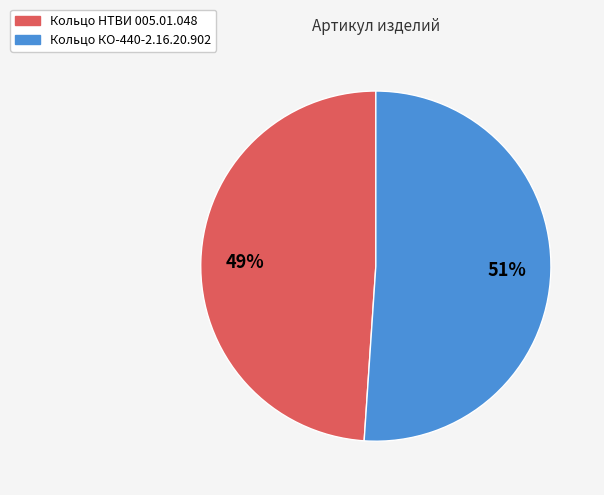

What percentage is the Кольцо НТВИ 005.01.048 slice, to the nearest percent?

49%